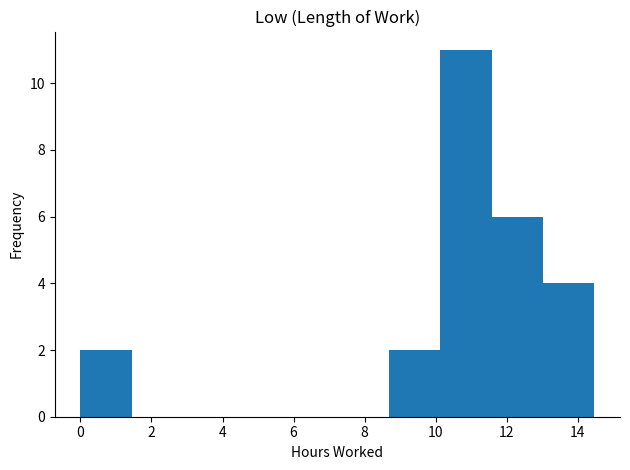

What is the height of the bar covering 13.0 to 14.4 on the x-axis? Neither the bar edges nor the heights are printed on the chart, so give them approximately, as read against the axes.

4